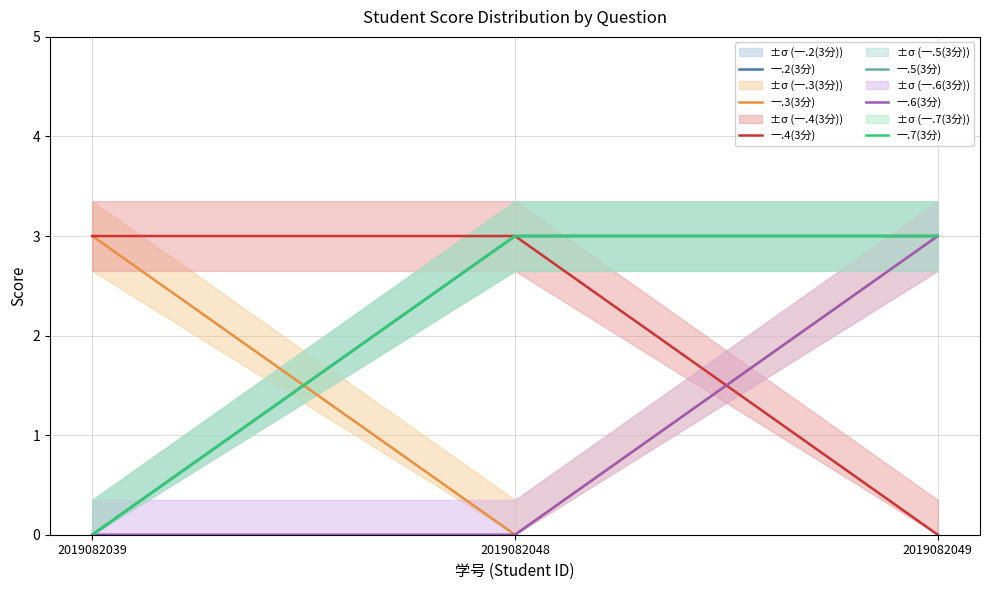

Does the chart have visible grid lines?

Yes